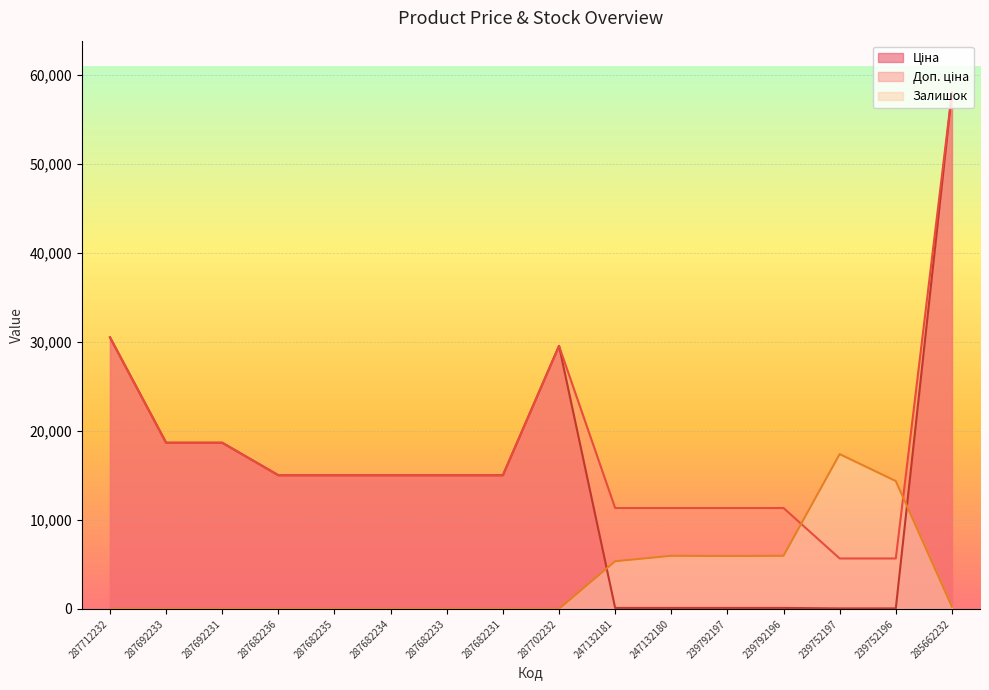

Which has a higher value, 287712232 or 287702232?

287712232